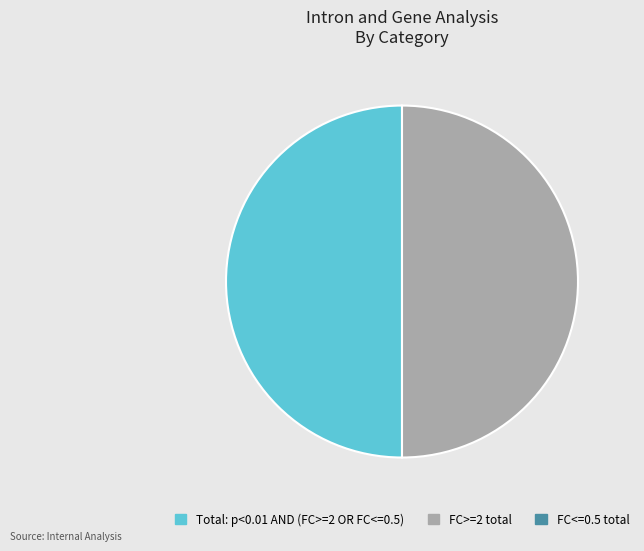

How many segments does this pie chart have?

2